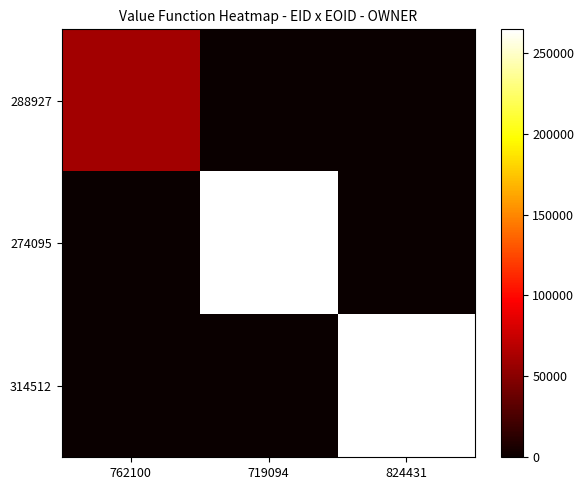

At how many categories does at least one series exceed 38331?

3